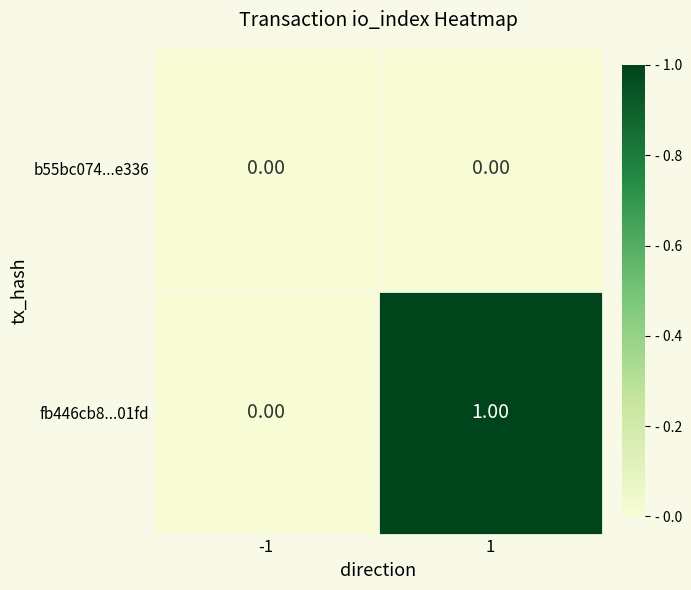

Which series has the largest range (max minus min)?

fb446cb8...01fd